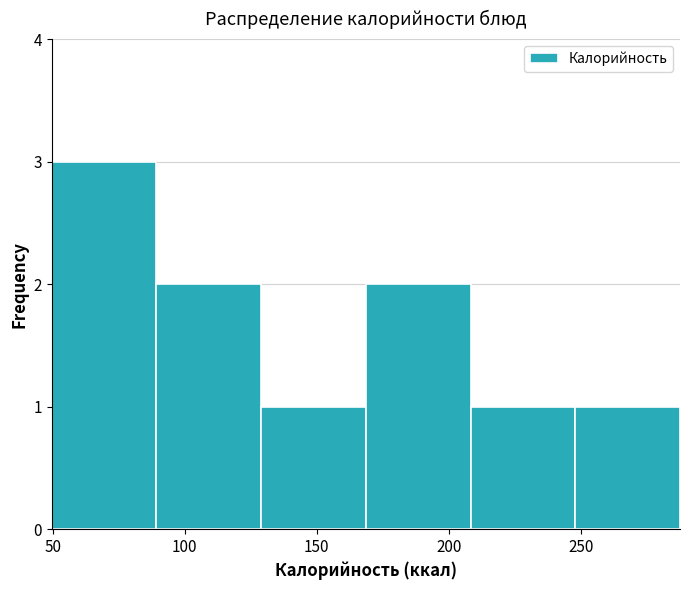

Reading left to right, list every bar in this chart as the range it spans on the x-axis followed by its height. Neither the bar edges nor the heights are printed on the chart, so give them approximately, as read against the axes.

50 to 90: 3
90 to 130: 2
130 to 170: 1
170 to 210: 2
210 to 250: 1
250 to 290: 1